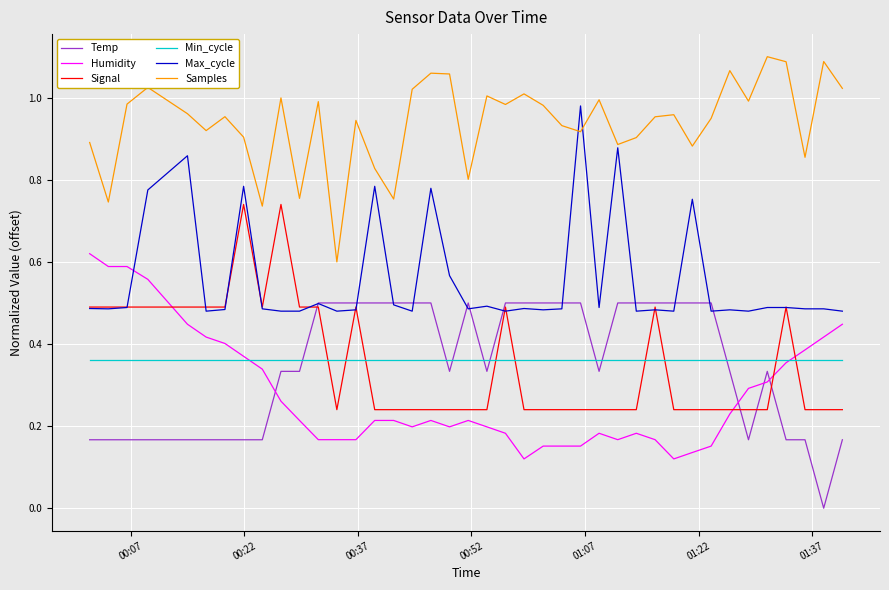

Which series has the largest total across all categories?

Samples